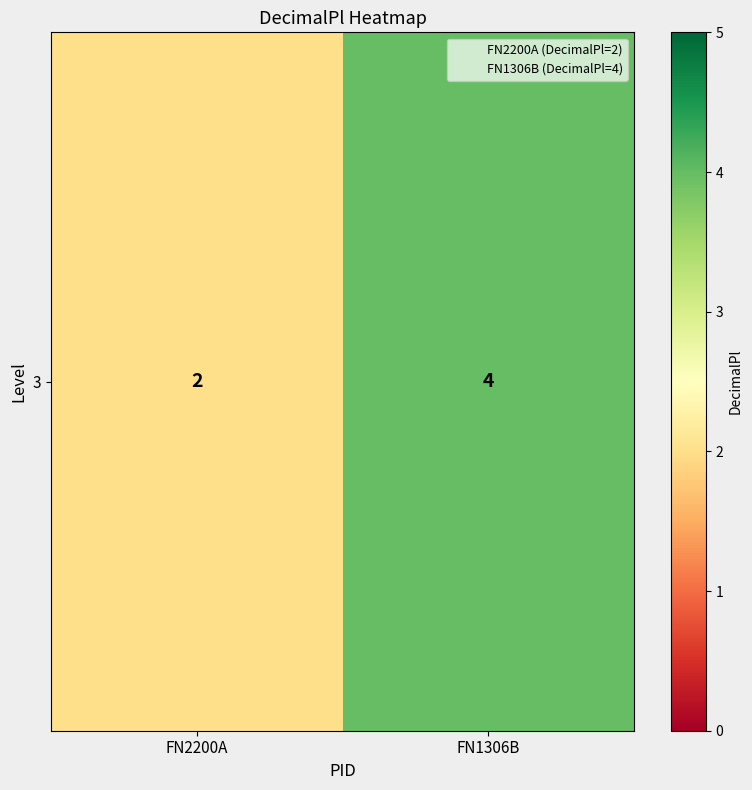

Reading left to right, transcribe all the data shown in this chart.

2	4